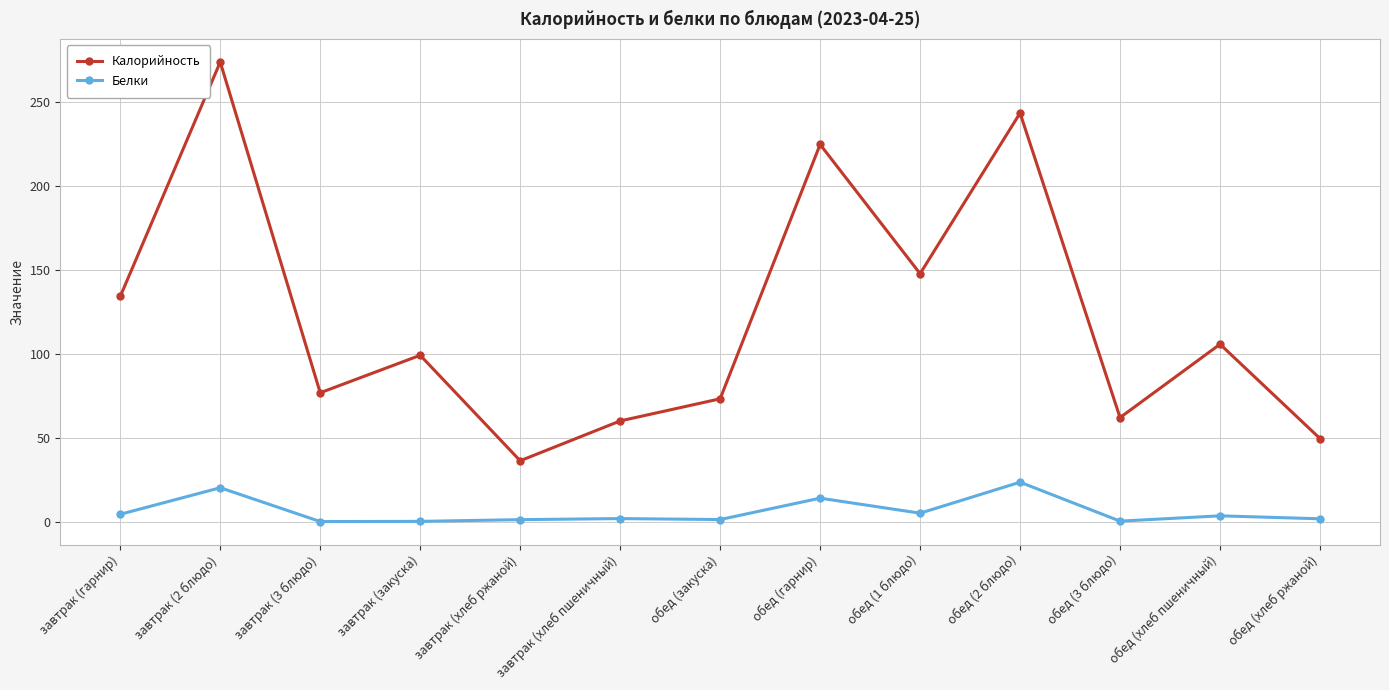

Does the chart have visible grid lines?

Yes